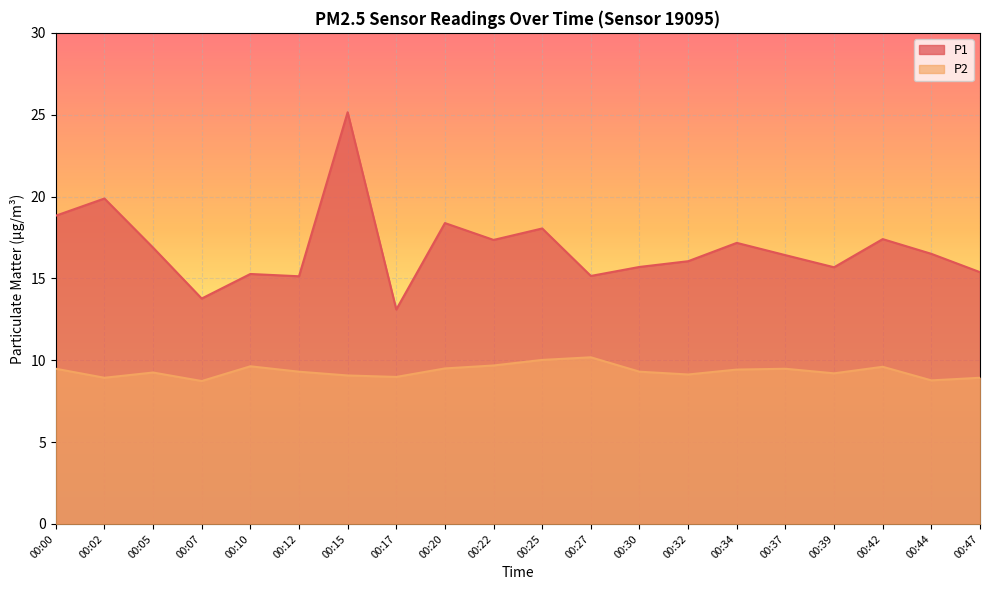

True or false: P1 and P2 cross at least once.

False